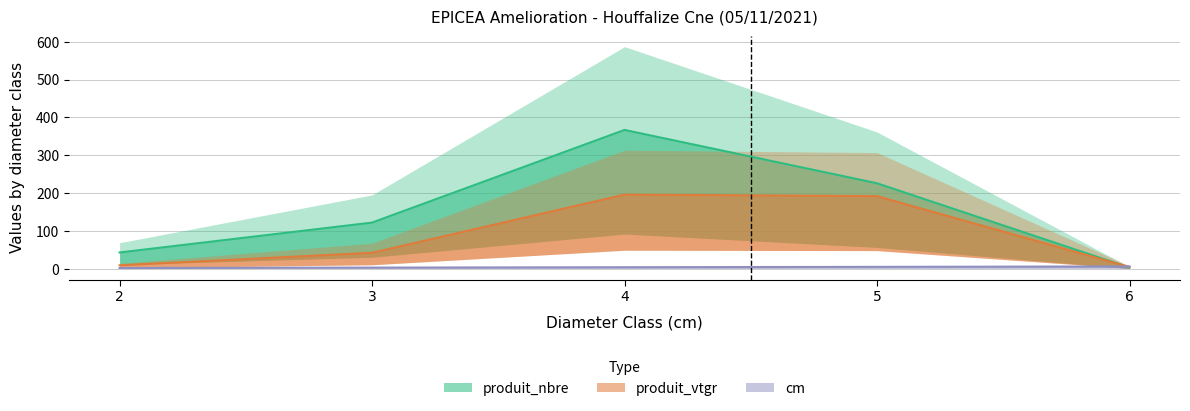

What is the difference between the maximum and second lowest values in the produit_nbre series?

324.0